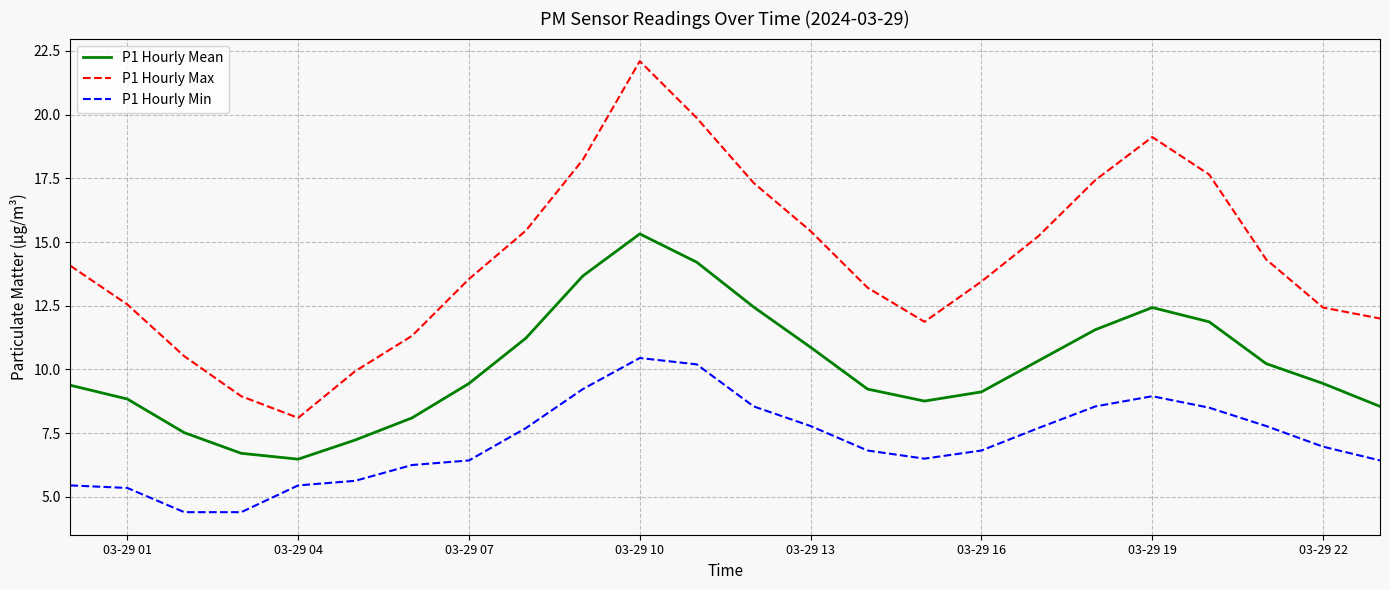

What is the difference between the maximum and minimum values in the P1 Hourly Max series?

14.0